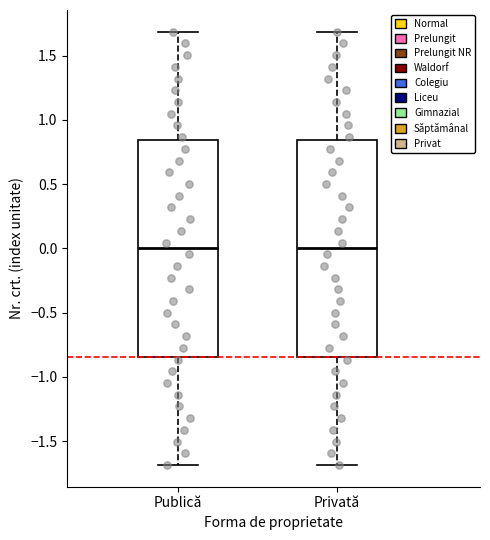

Reading left to right, read every box against the y-axis: the position of its median line, the range the box covers, and the ends of its whiskers. The values are not printed on the chart, so give them approximately, as read against the axis.

Publică: median 0.00, box -0.85 to 0.85, whiskers -1.70 to 1.70
Privată: median 0.00, box -0.85 to 0.85, whiskers -1.70 to 1.70